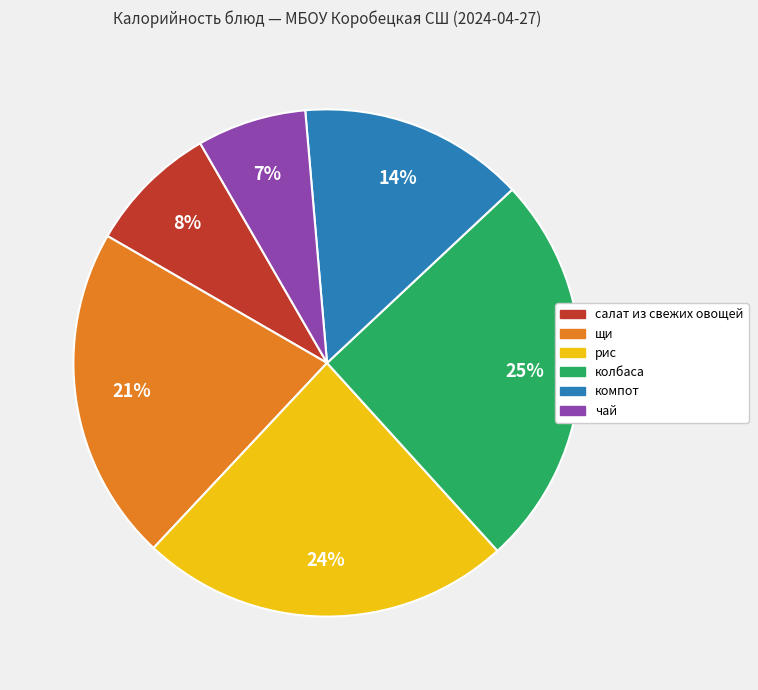

To the nearest percent, what is the average slice percentage?

17%